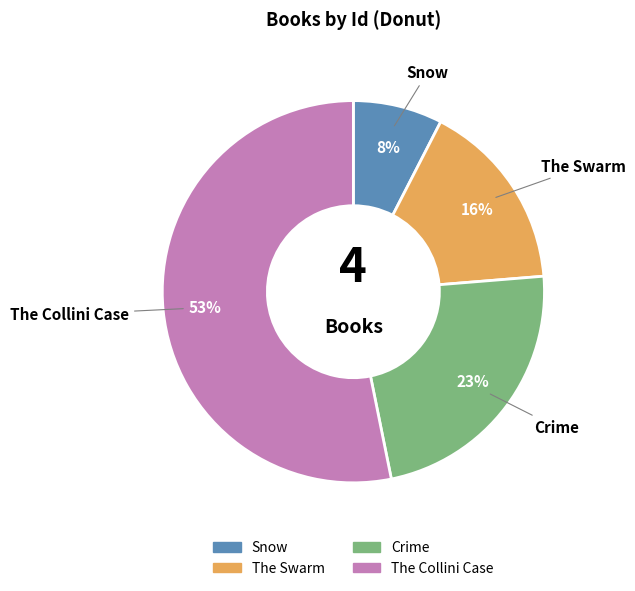

To the nearest percent, what is the combined percentage of Snow and The Collini Case?

61%